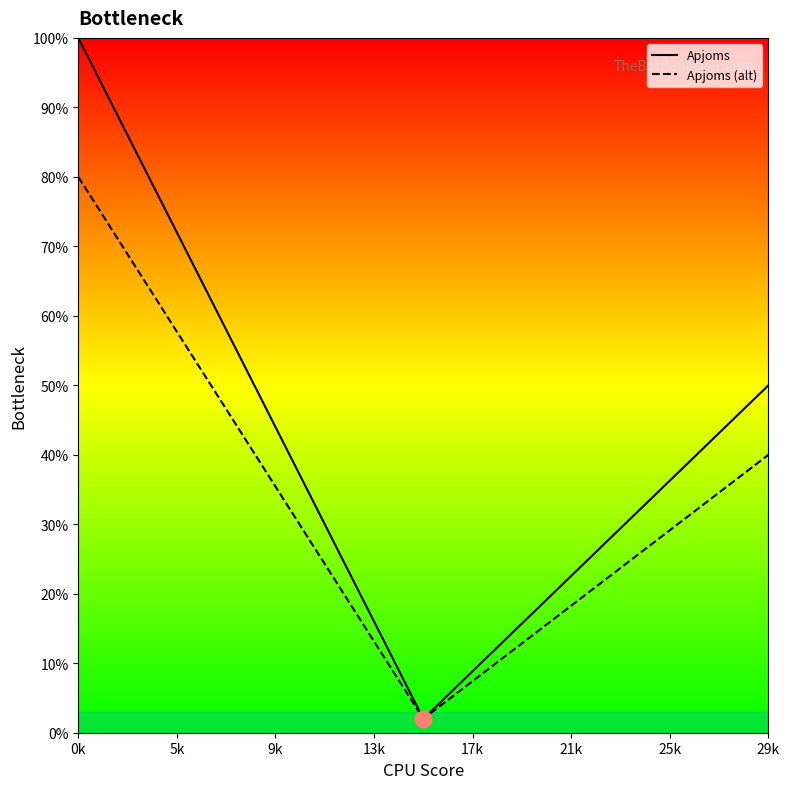

Is this an area chart (filled region under the line)?

No